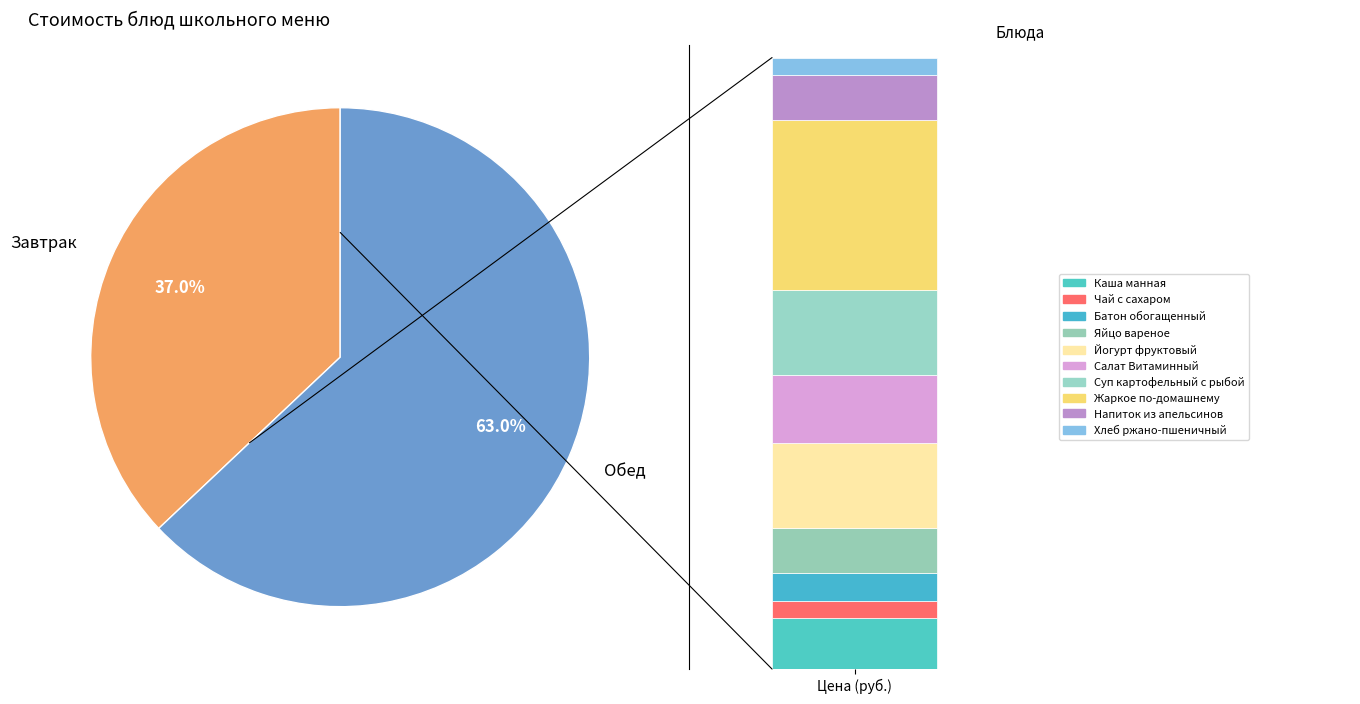

How much of the chart is everything except Суп картофельный с рыбой?

86.1%